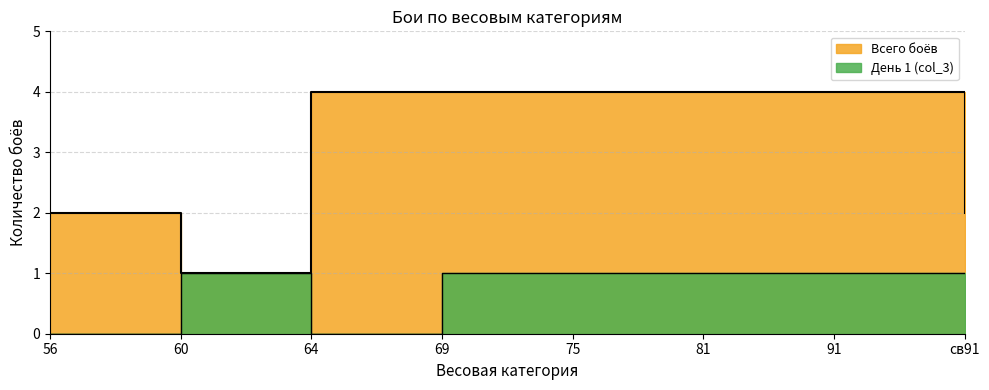

Is it true that День 1 (col_3) equals 0 at 75?

False